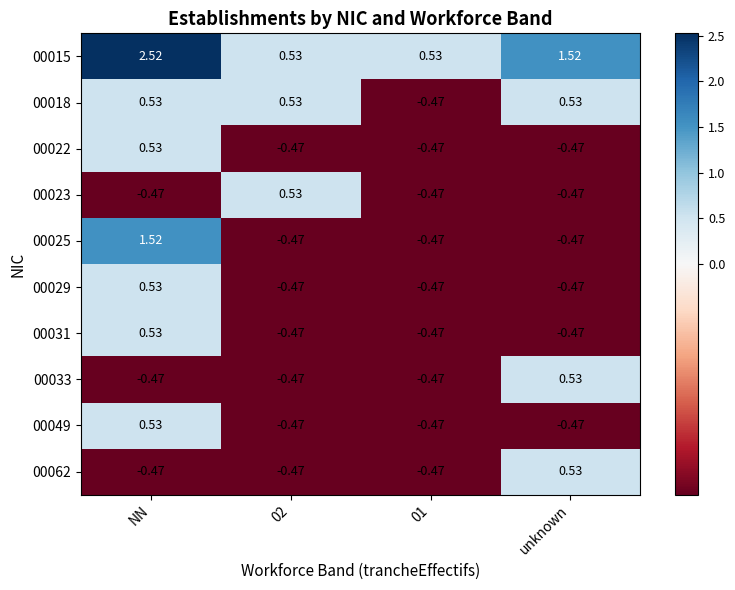

Where does the 00018 series first go above 0?

NN